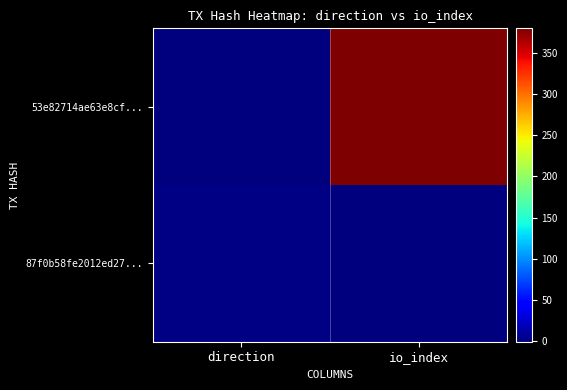

Which series has the widest spread of values?

53e82714ae63e8cf...